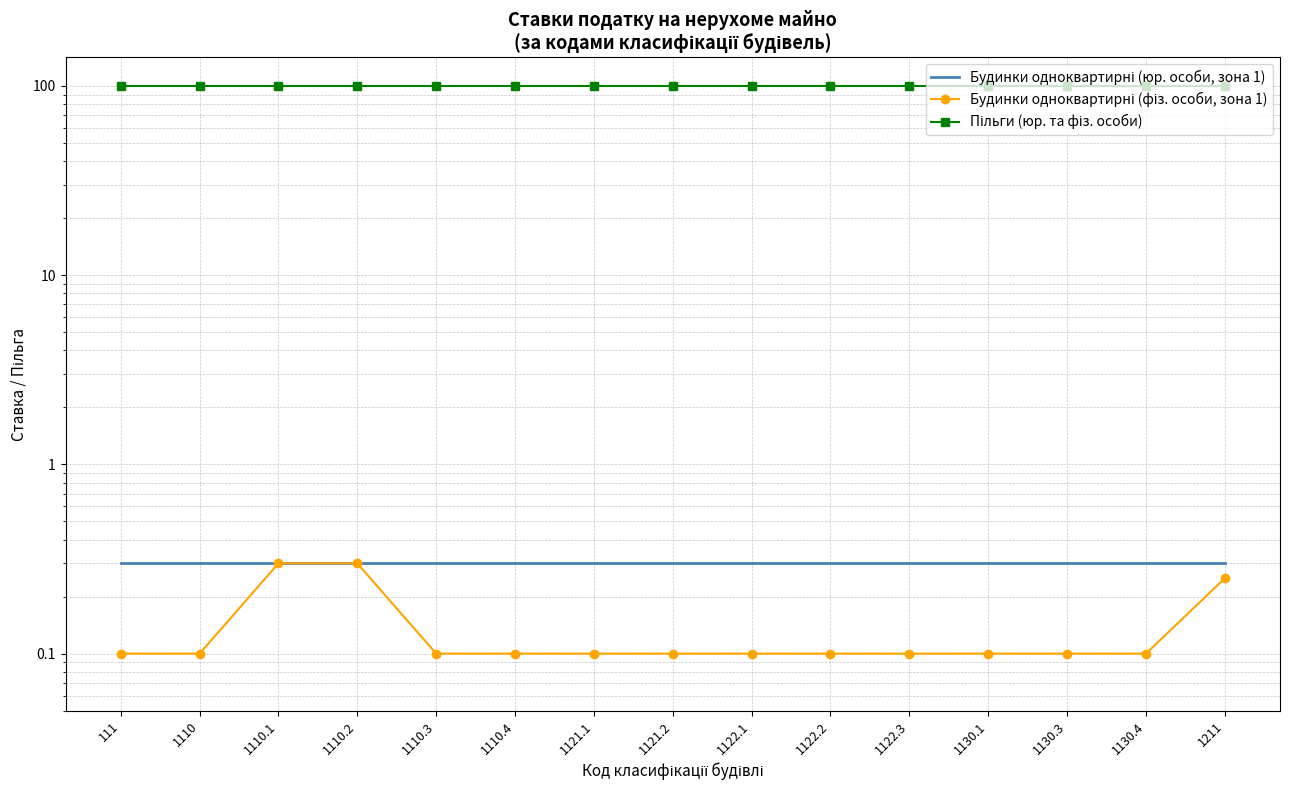

Rank the categories by Пільги (юр. та фіз. особи) value from lowest to highest.

111, 1110, 1110.1, 1110.2, 1110.3, 1110.4, 1121.1, 1121.2, 1122.1, 1122.2, 1122.3, 1130.1, 1130.3, 1130.4, 1211